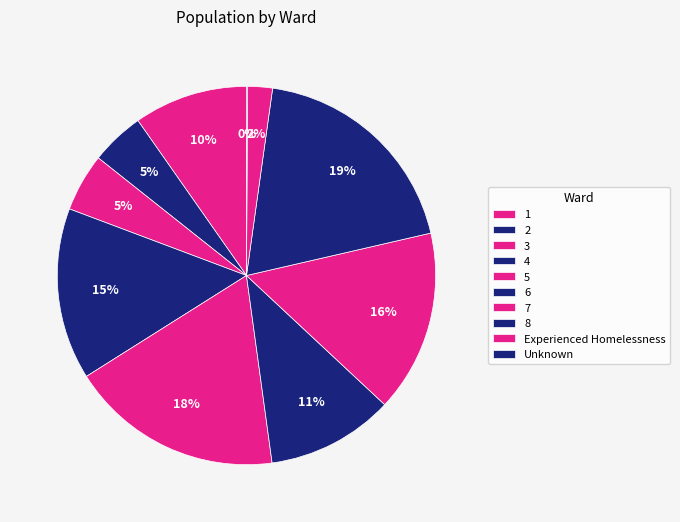

Which has a higher value, Unknown or 5?

5